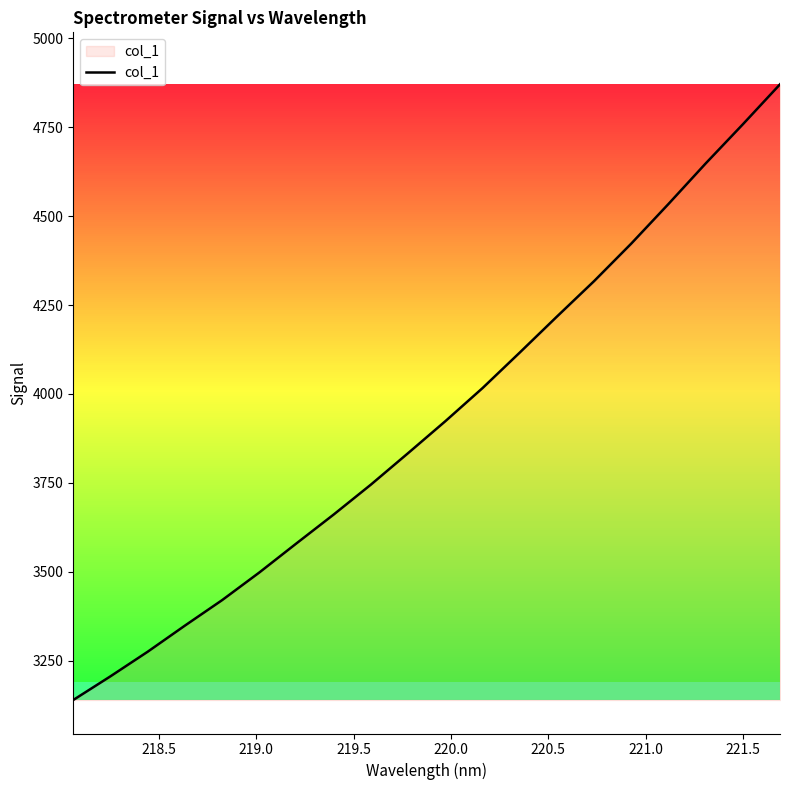

Reading left to right, what are all the values shown in this chart?

3139.9	3206.5	3275.6	3349.0	3420.6	3498.3	3580.3	3661.4	3745.4	3833.9	3923.5	4016.6	4116.4	4217.6	4317.3	4422.8	4534.0	4647.8	4757.8	4870.3